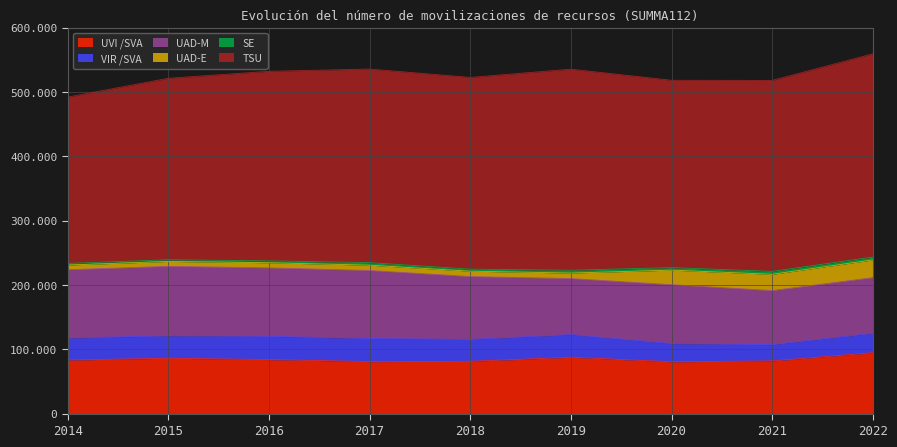

List the series in order of their peak value, highest first.

TSU, UAD-M, UVI /SVA, VIR /SVA, UAD-E, SE